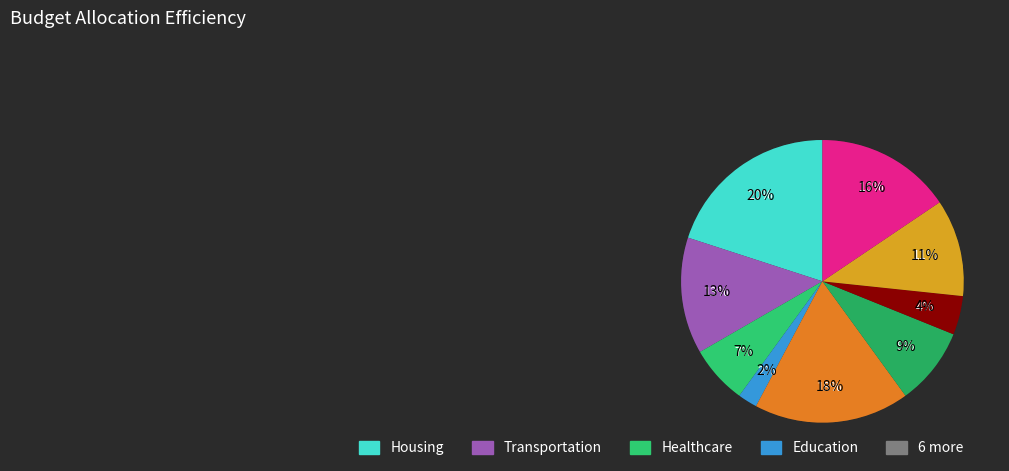

Count the number of slices in the pie.

9